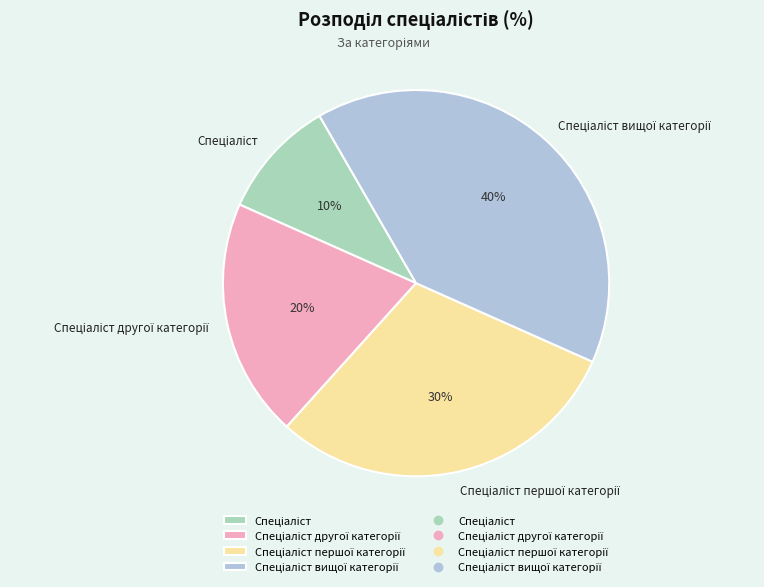

How many slices are in this pie chart?

4